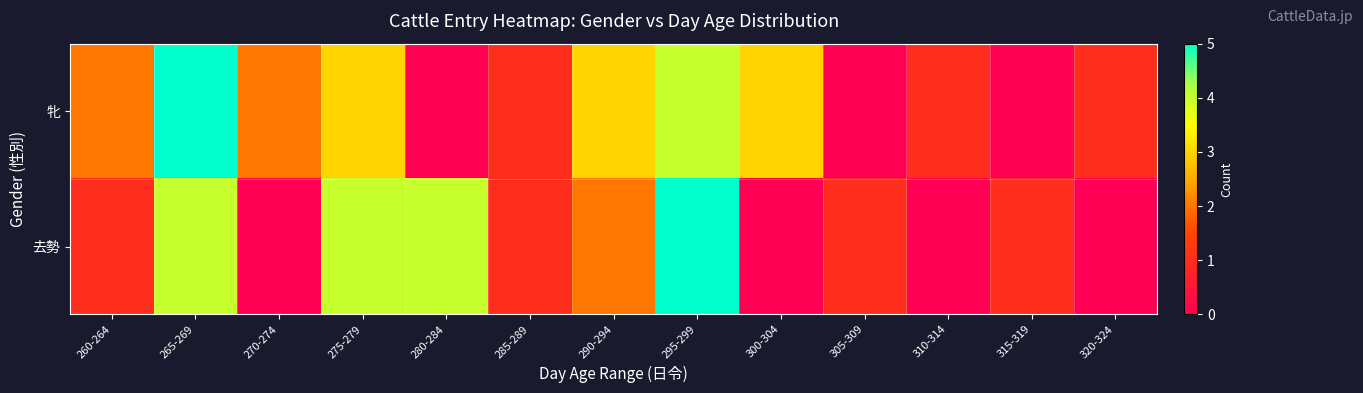

List the series in order of their overall mean, lowest first.

去勢, 牝